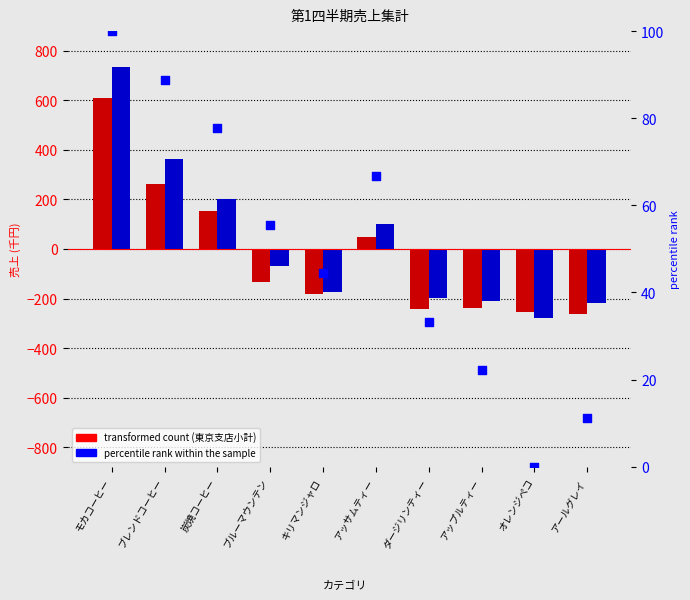

Which series has the largest total across all categories?

percentile rank within the sample